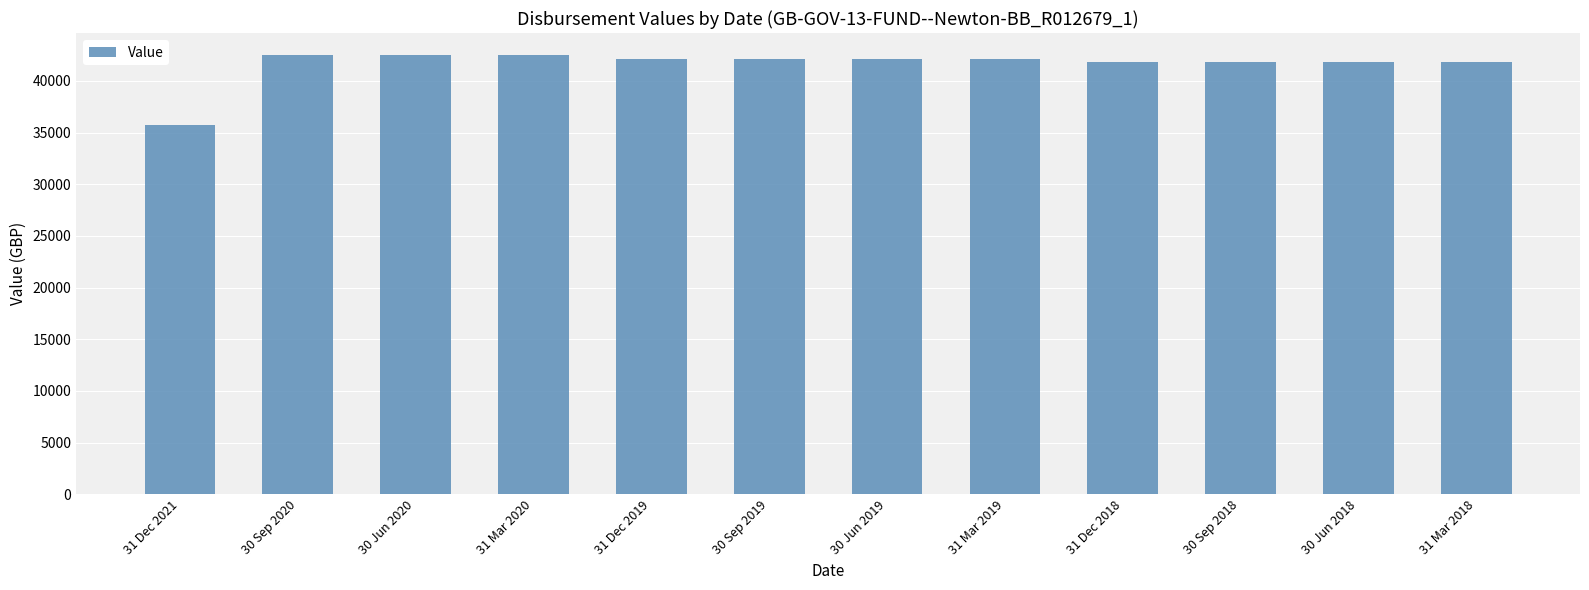

Reading right to left, transcribe all the data shown in this chart.

41835.8	41835.8	41835.8	41835.8	42174.7	42174.7	42174.7	42174.7	42516.3	42516.3	42516.3	35774.5